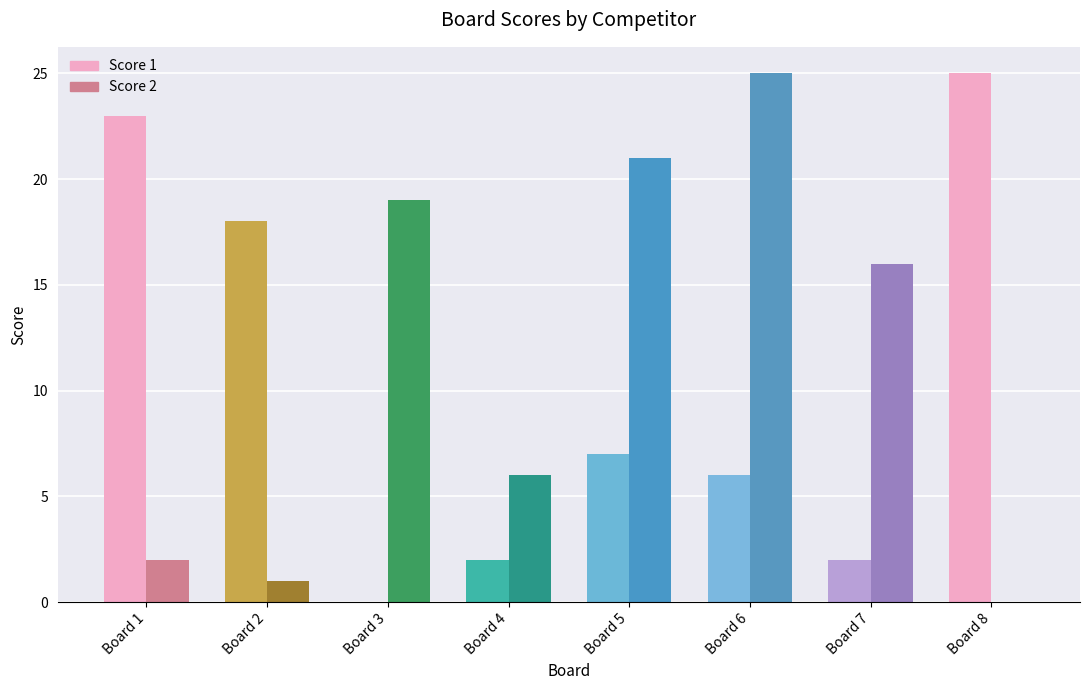

What is the spread (max minus min) of values at 2?

17